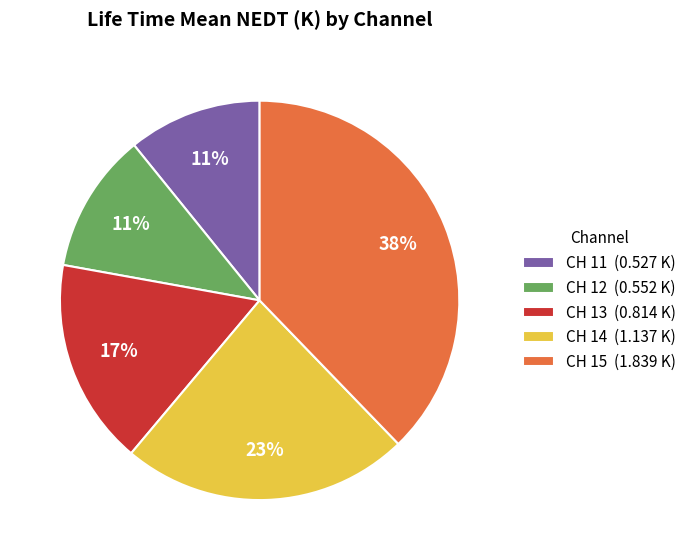

Which slice is the largest?

CH 15 (1.839 K)